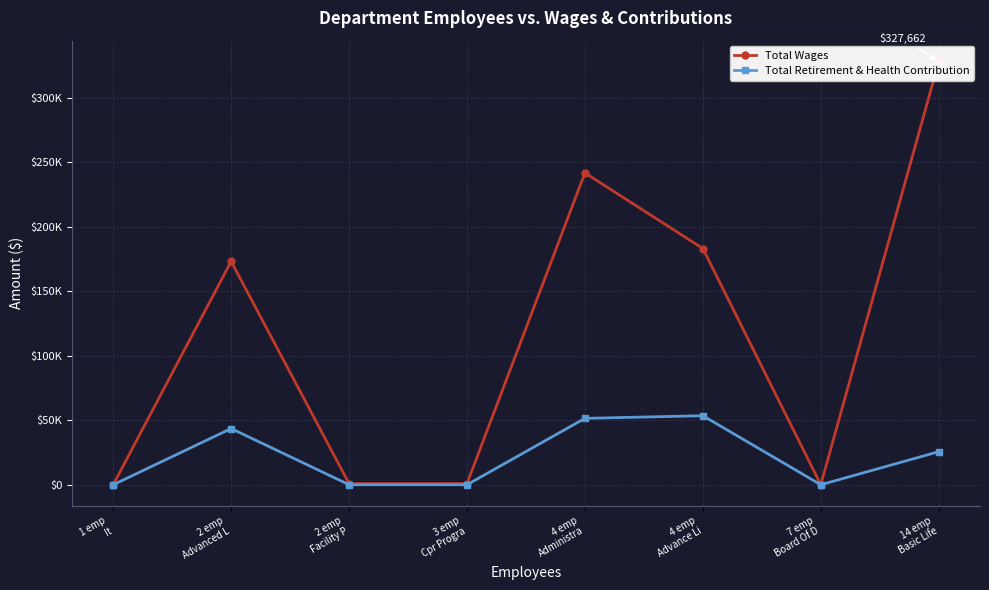

List the series in order of their peak value, highest first.

Total Wages, Total Retirement & Health Contribution